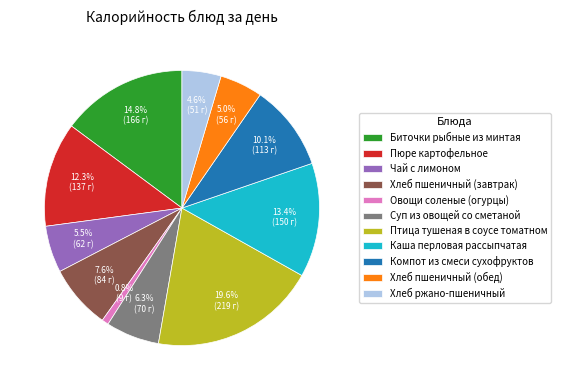

Is Хлеб ржано-пшеничный the majority of the pie?

No